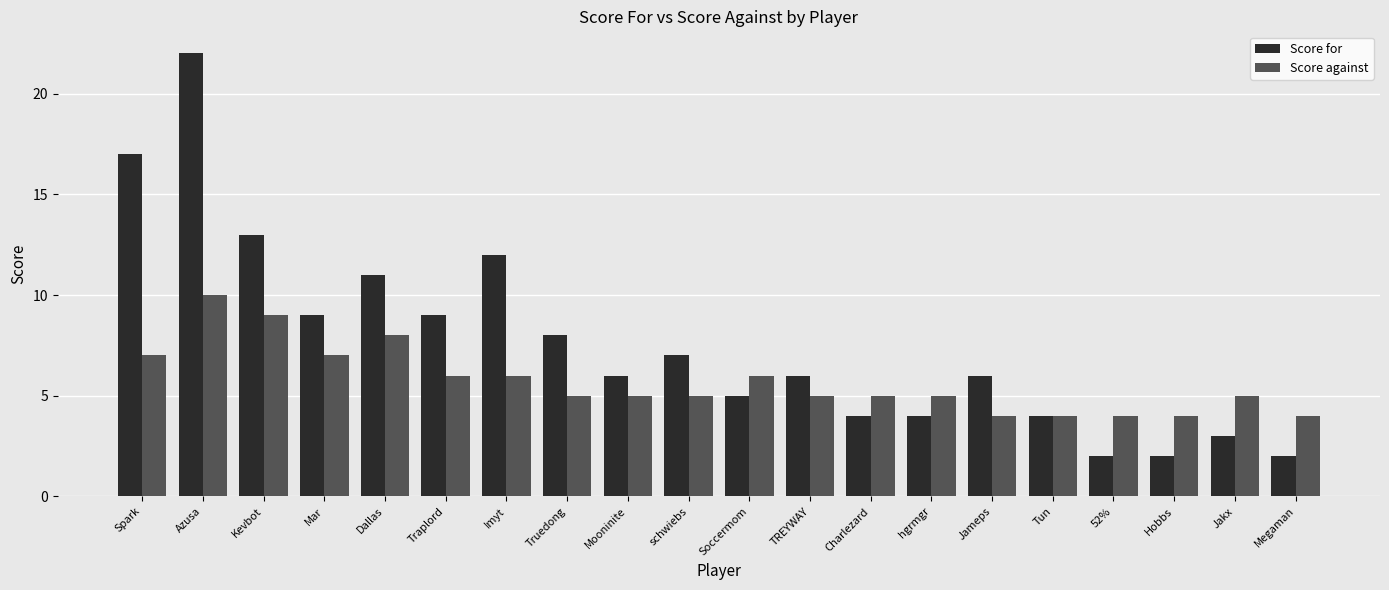

What is the approximate value of Score for at Jakx, to the nearest 5?

5